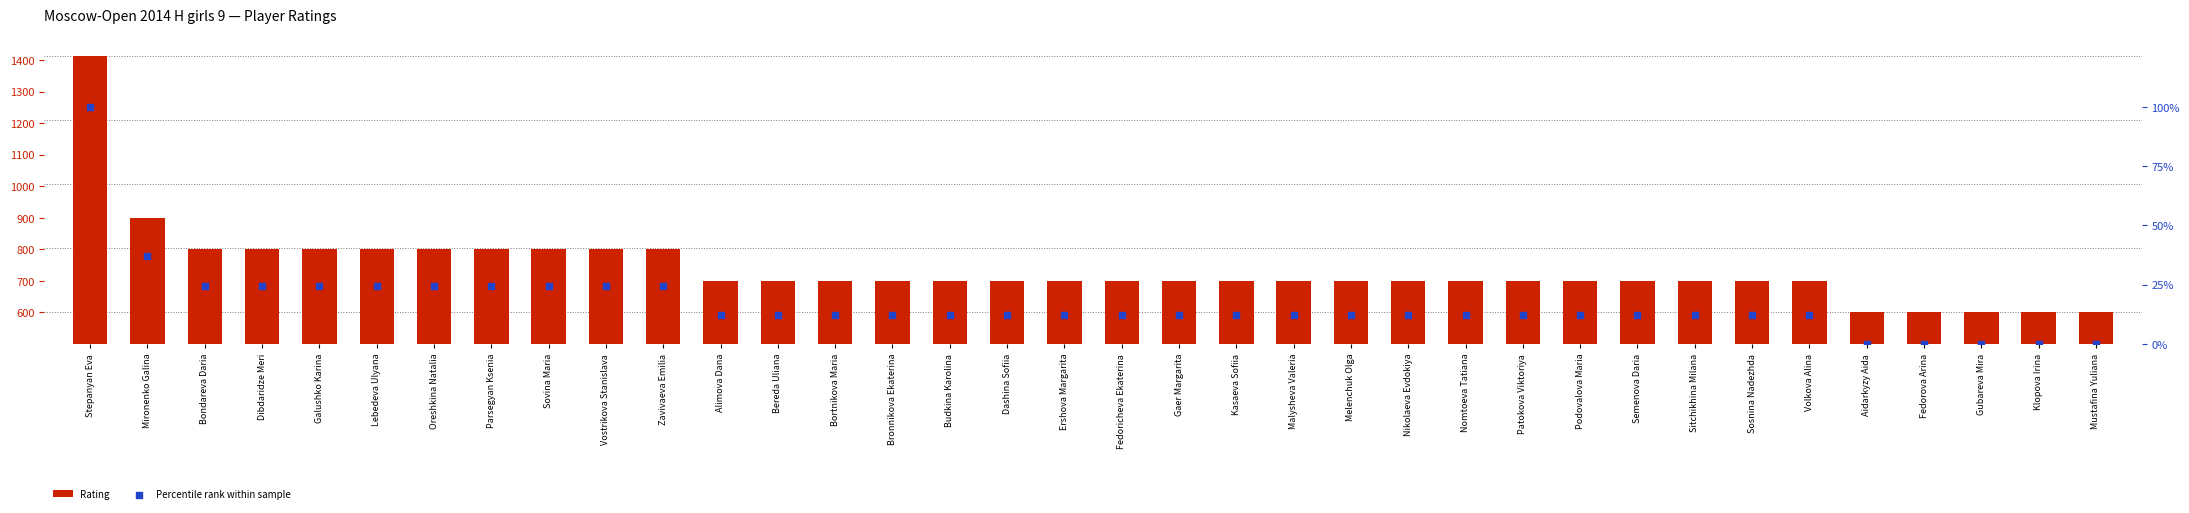

What are all the series names shown in the legend?

Rating, Percentile rank within sample